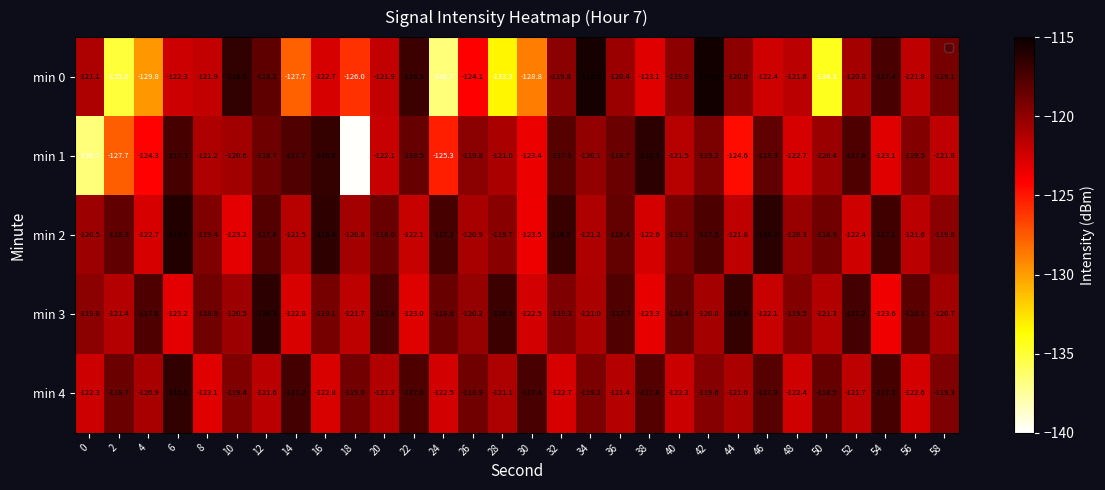

What is the total value across all series at 38?

-603.1